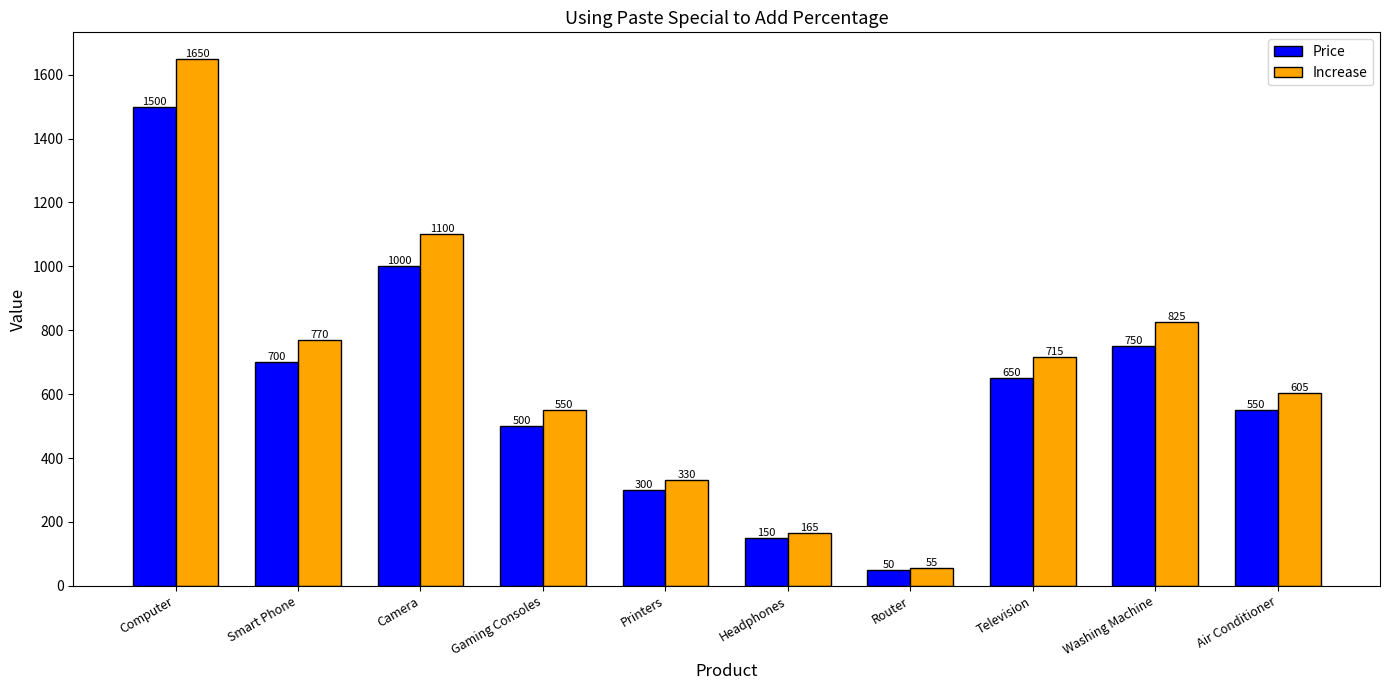

What is the difference between the Increase values at Smart Phone and Air Conditioner?

165